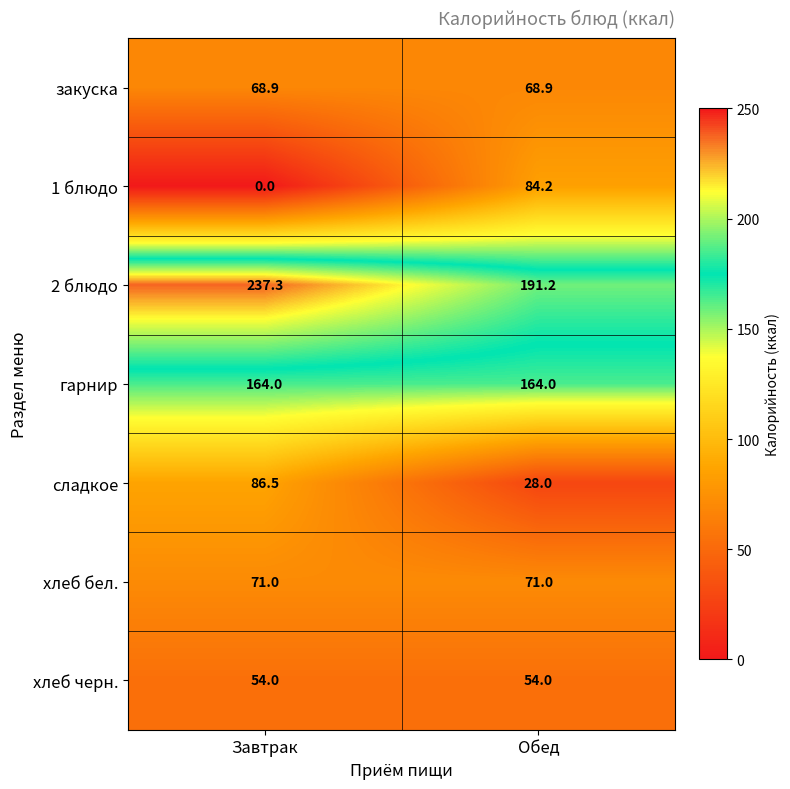

Rank the series at Обед from highest to lowest value.

2 блюдо, гарнир, 1 блюдо, хлеб бел., закуска, хлеб черн., сладкое